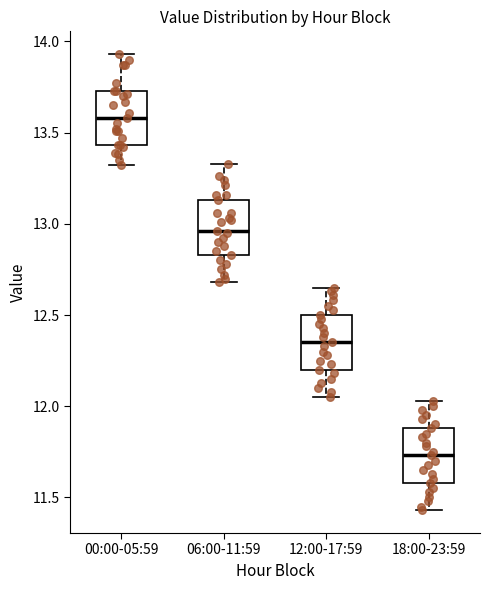

Reading left to right, read every box against the y-axis: the position of its median line, the range the box covers, and the ends of its whiskers. The values are not printed on the chart, so give them approximately, as read against the axis.

00:00-05:59: median 13.60, box 13.45 to 13.75, whiskers 13.30 to 13.95
06:00-11:59: median 12.95, box 12.85 to 13.15, whiskers 12.70 to 13.35
12:00-17:59: median 12.35, box 12.20 to 12.50, whiskers 12.05 to 12.65
18:00-23:59: median 11.75, box 11.60 to 11.90, whiskers 11.45 to 12.05